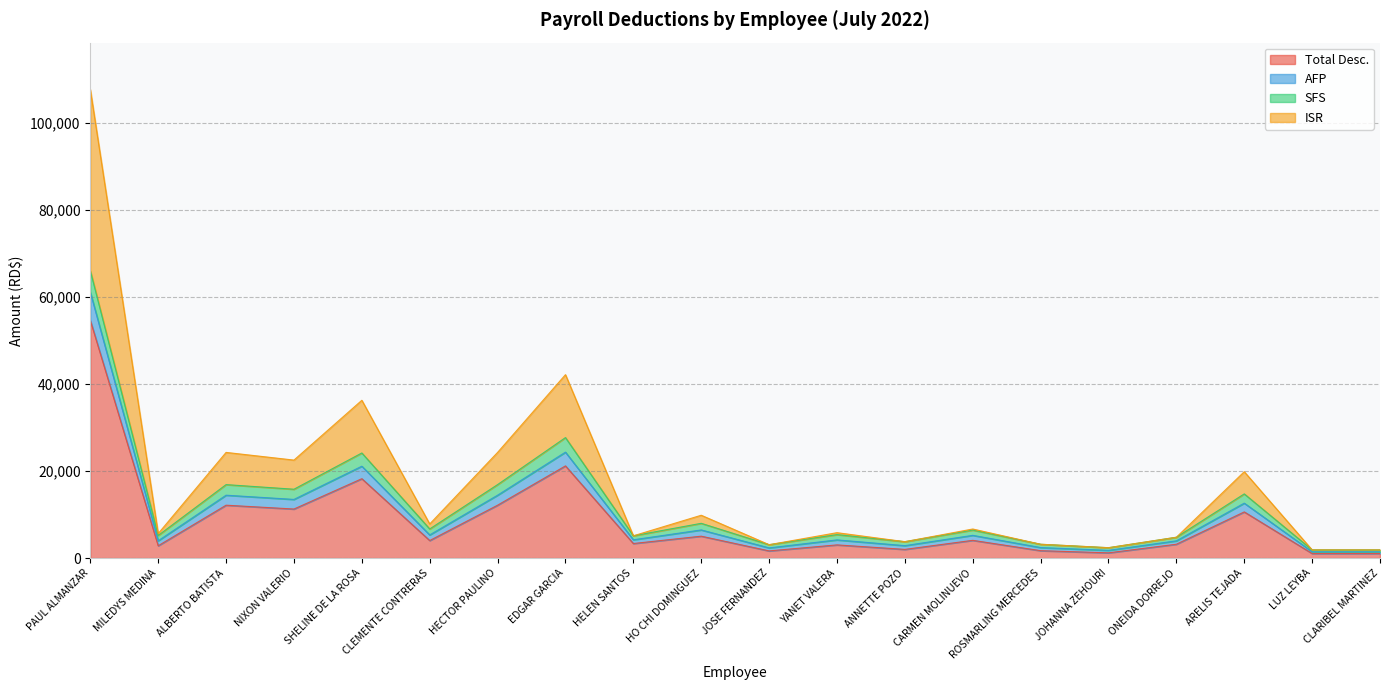

What is the highest value of the Total Desc. series?

54621.4